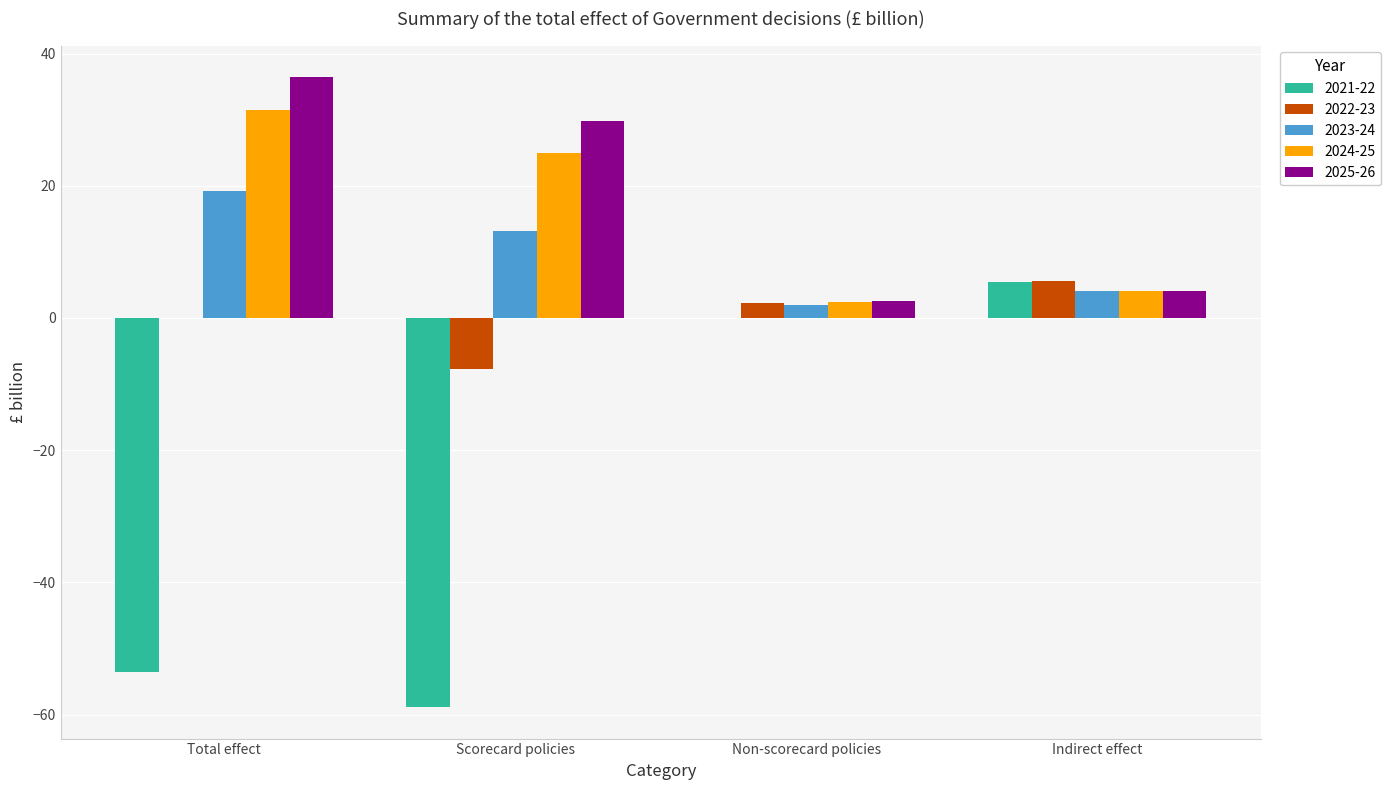

At which category is the sum across all series the highest?

Total effect